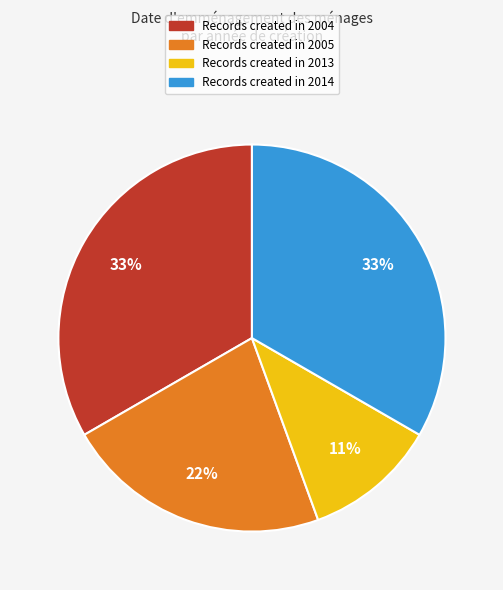

Does any single category account for the majority?

No